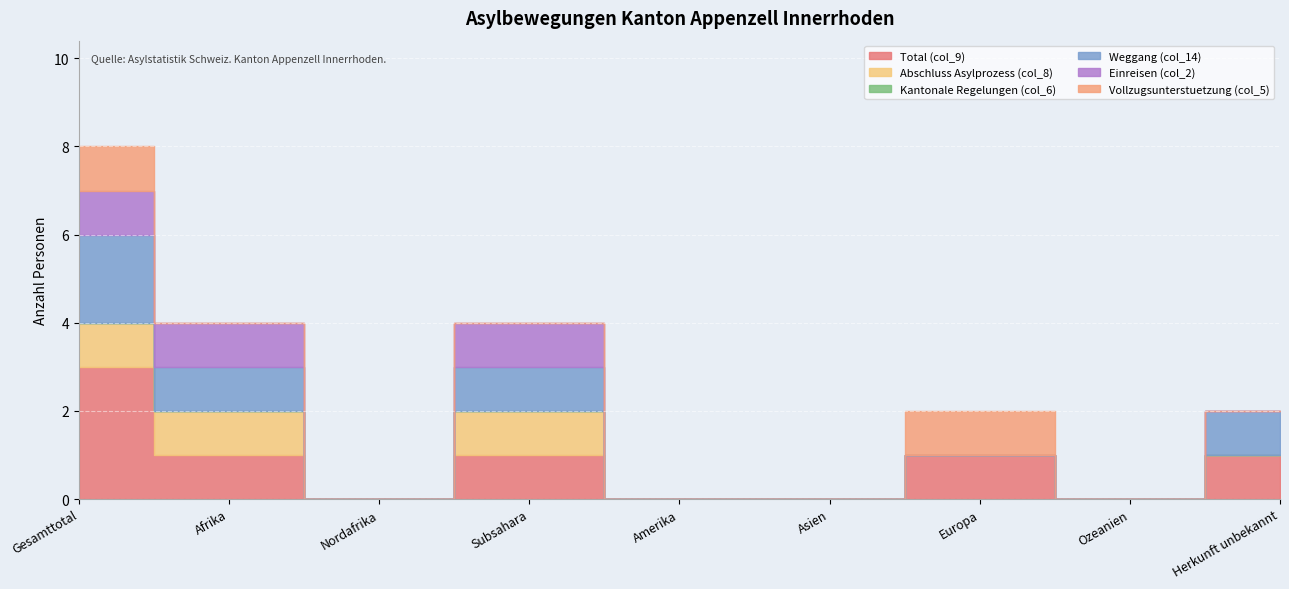

What position from the left is Subsahara?

4